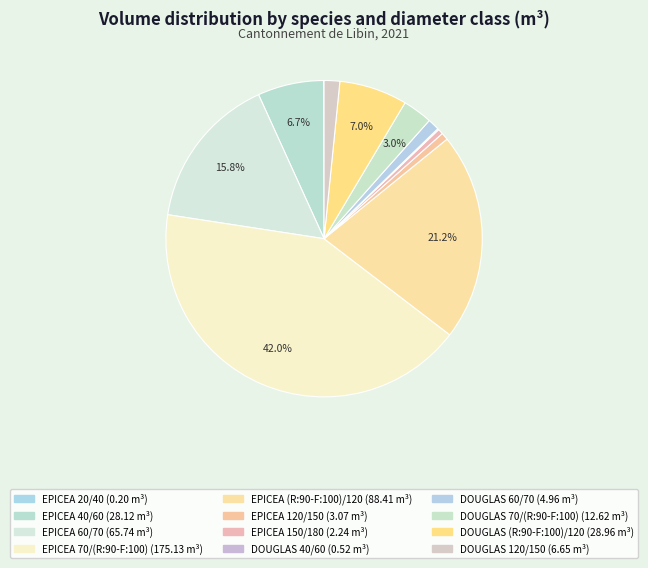

Which category has the smallest portion of the pie?

EPICEA 20/40